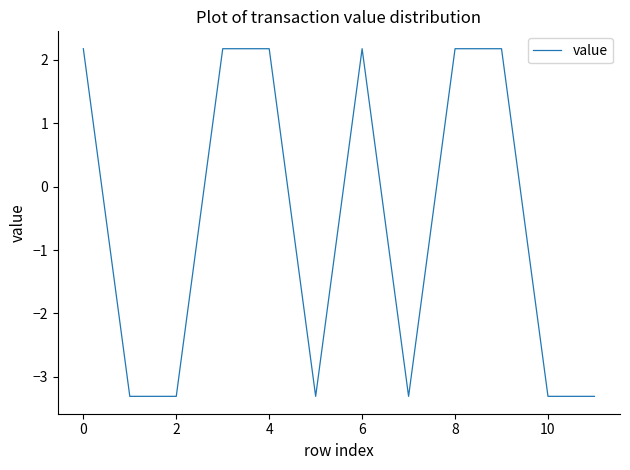

What is the difference between the maximum and minimum values?

5.5